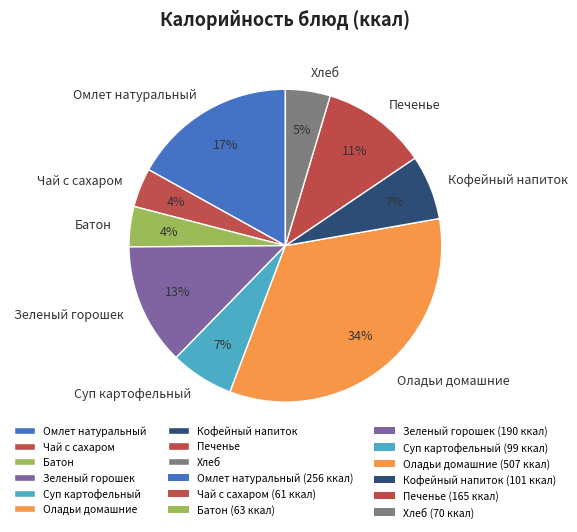

Approximately how many times larger is the value at Омлет натуральный compared to Оладьи домашние?

0.5